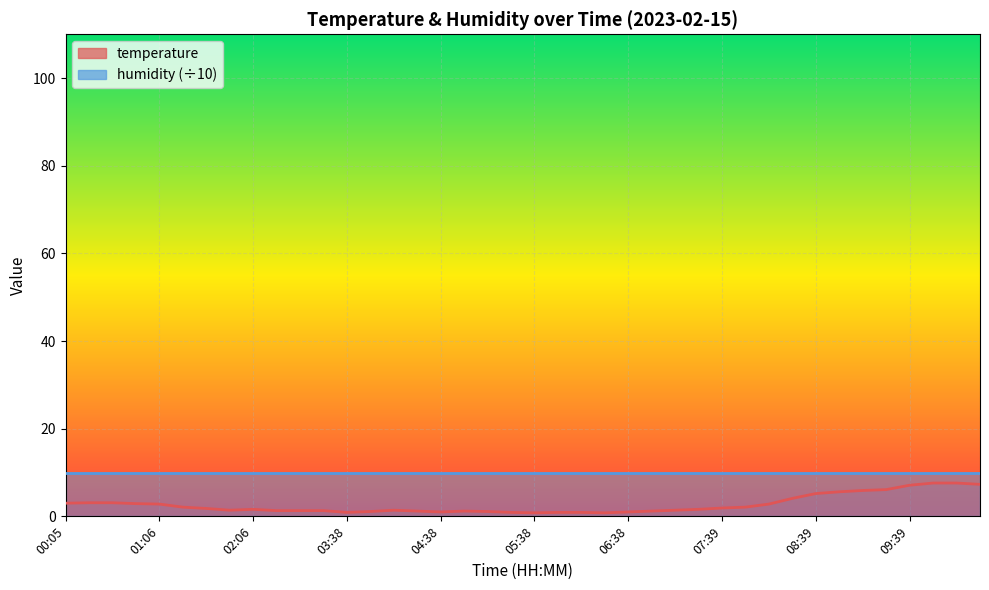

True or false: the data shows 1.0 at 06:38.

True